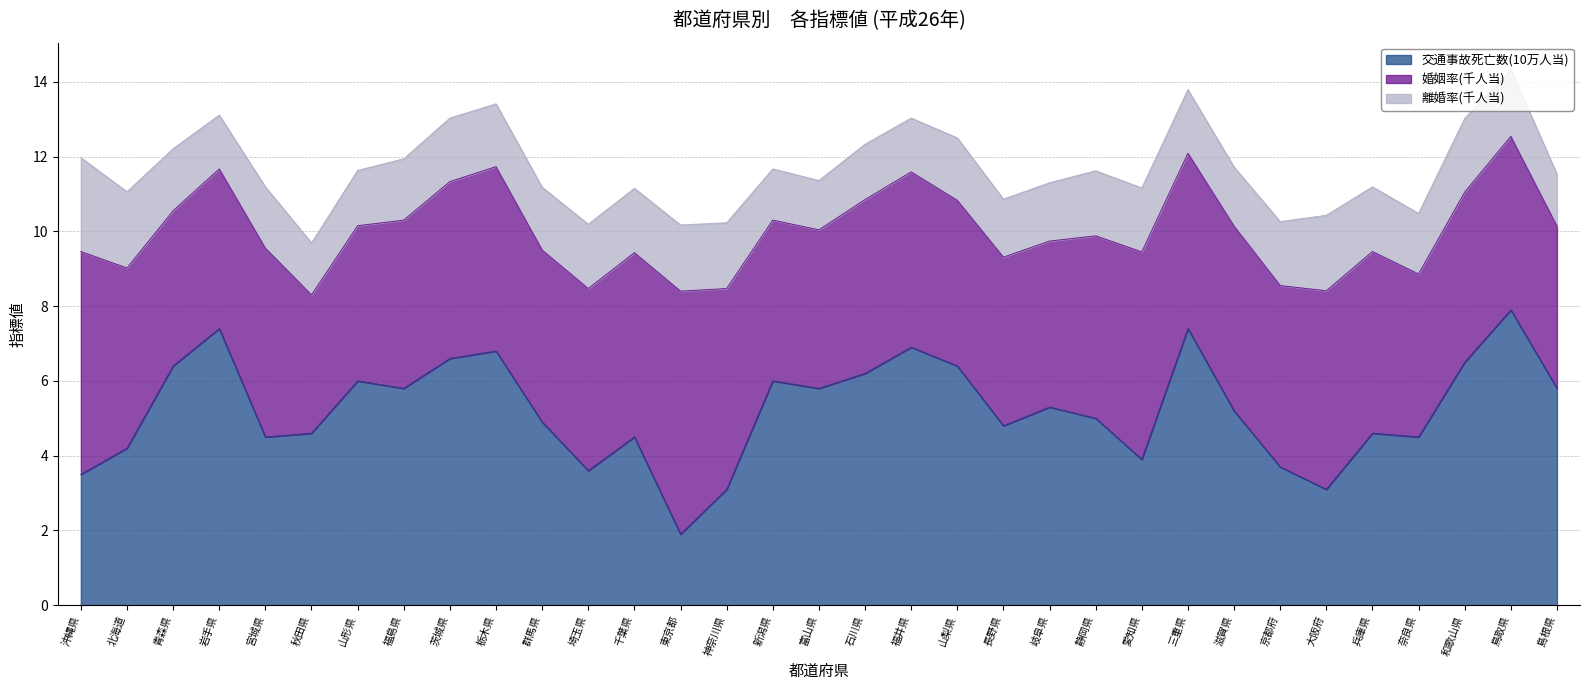

What is the minimum value shown in the chart?

1.3